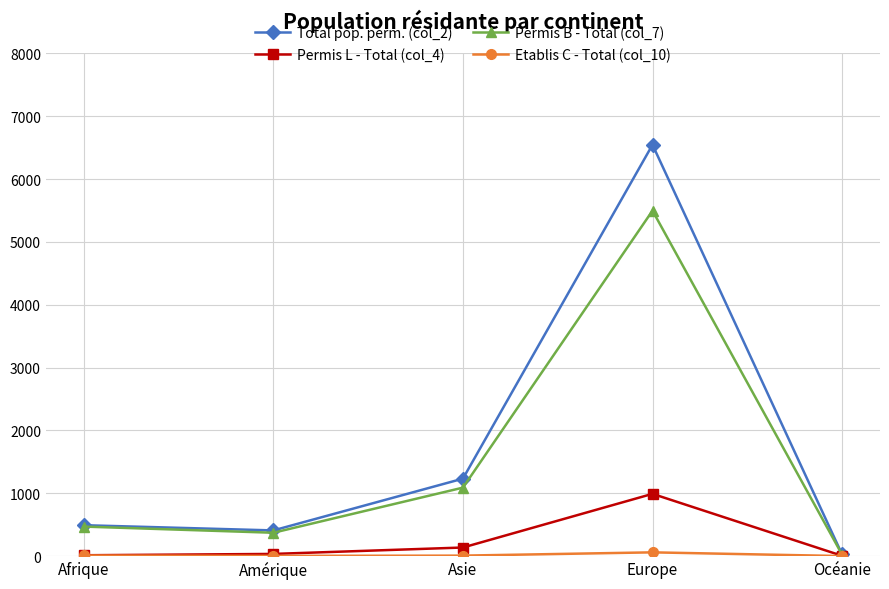

Count the number of categories in the chart.

5